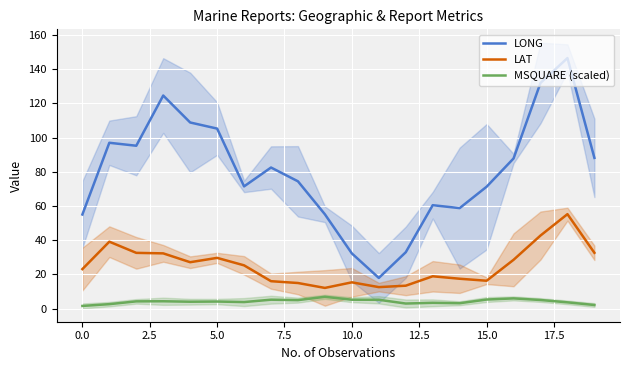

What is the lowest value of the LAT series?

12.1